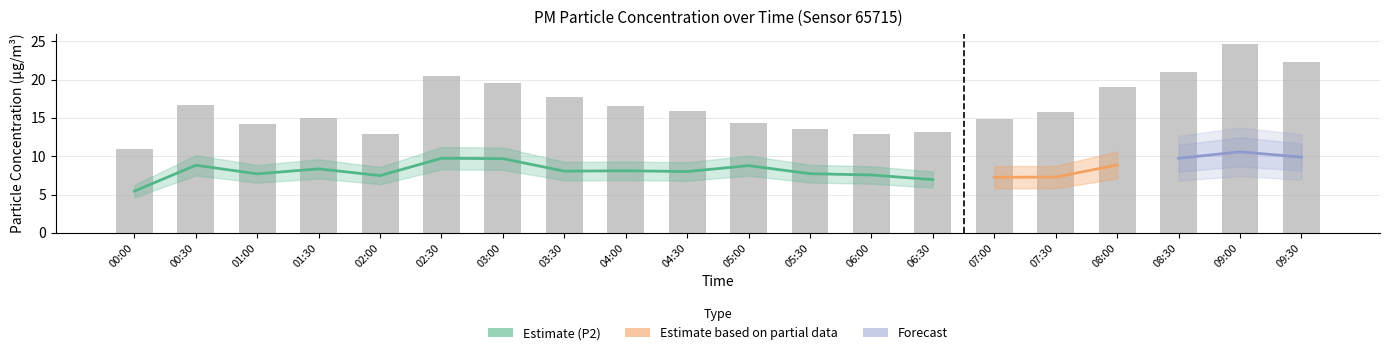

Reading left to right, what are all the values shown in this chart?

10.9	16.6	14.2	15.0	12.9	20.4	19.6	17.8	16.5	15.9	14.3	13.6	12.9	13.1	14.9	15.8	19.0	21.0	24.7	22.2